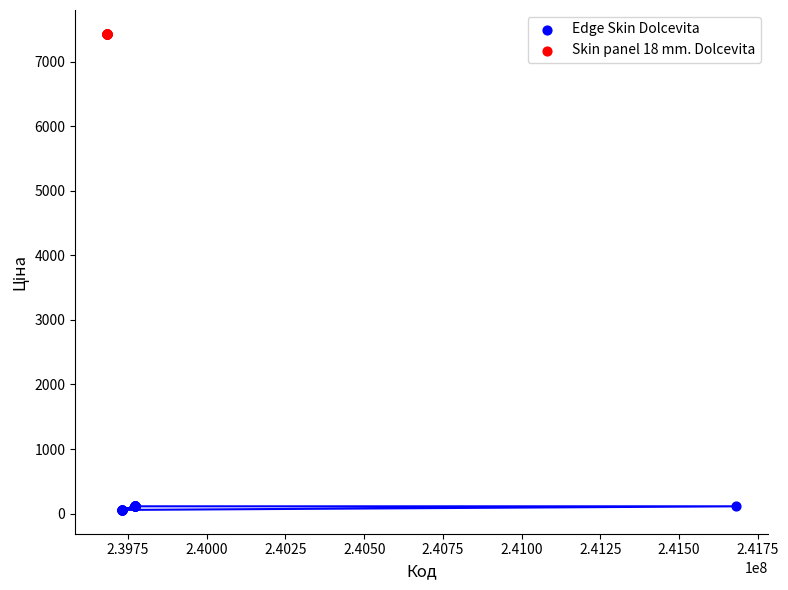

Which series contains the highest Y value?

Skin panel 18 mm. Dolcevita